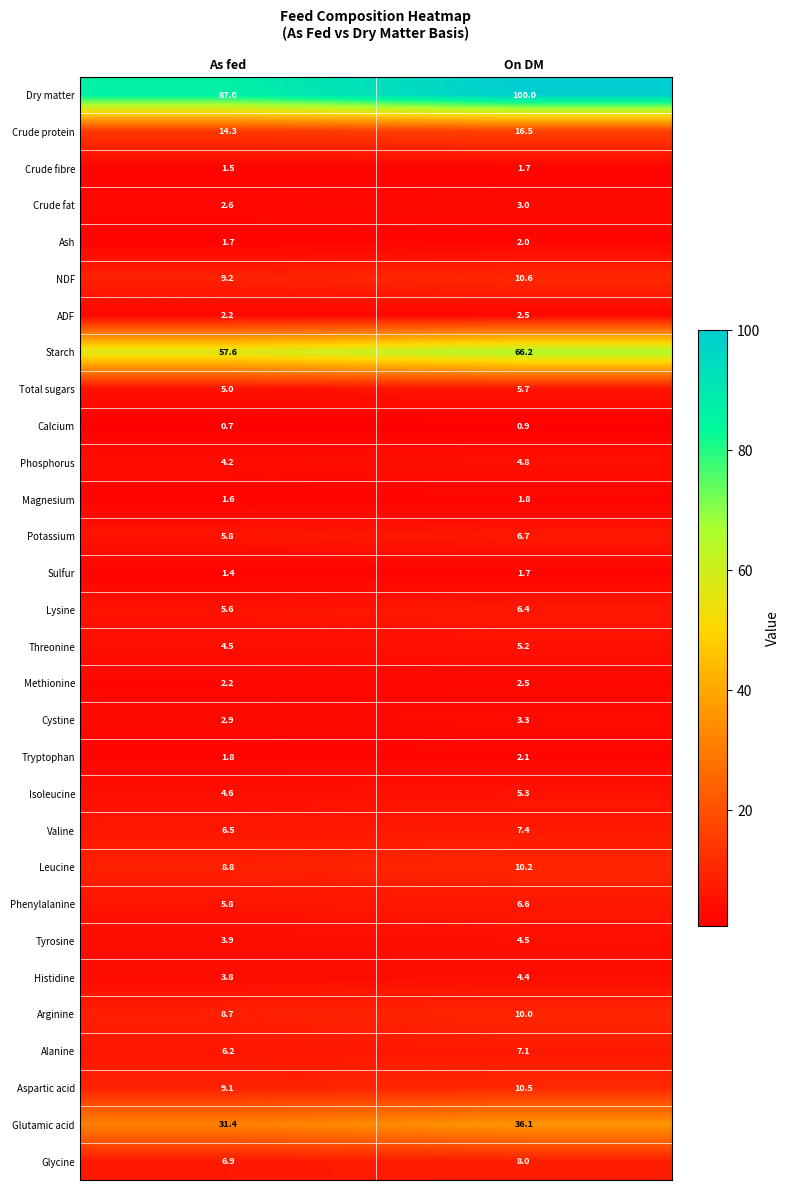

What is the smallest value displayed?

0.7